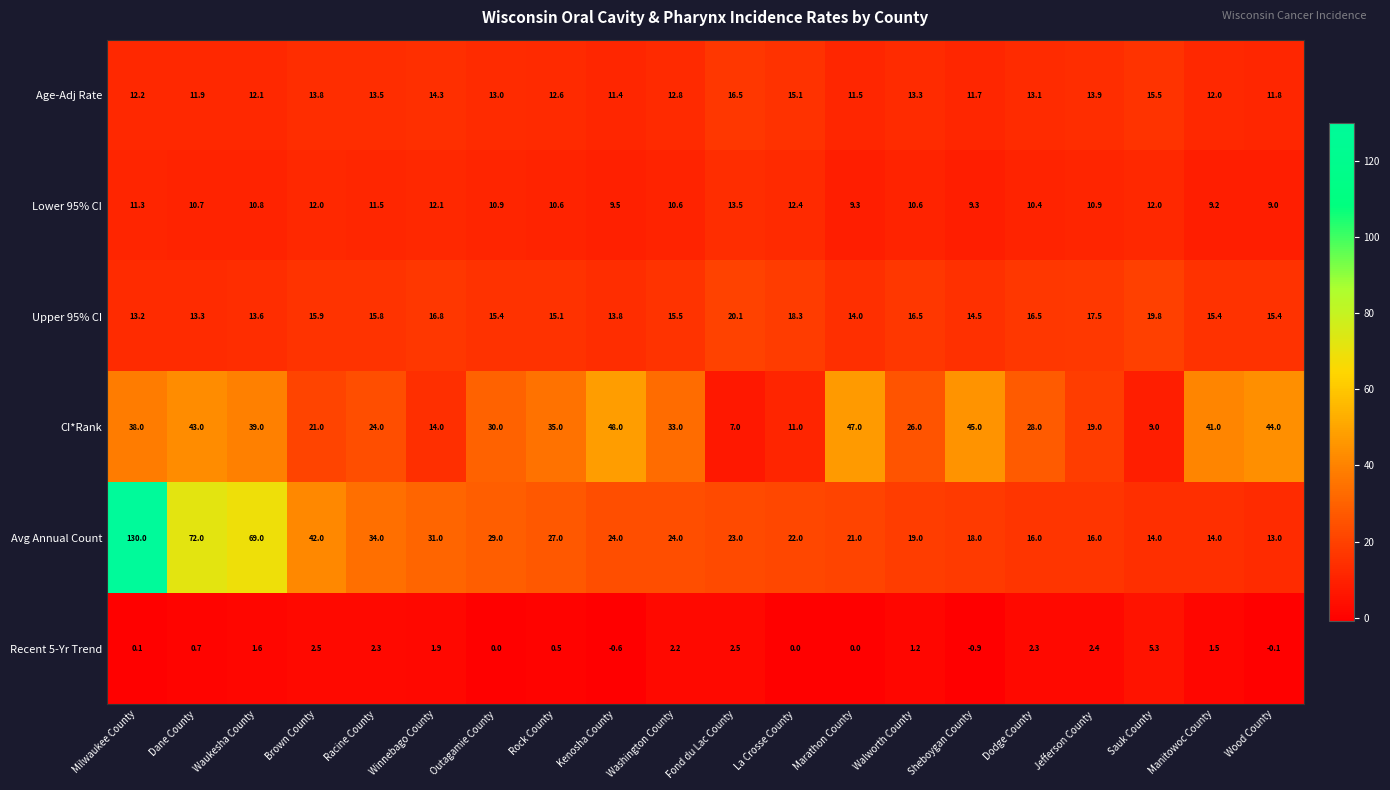

At how many categories does at least one series exceed 111?

1